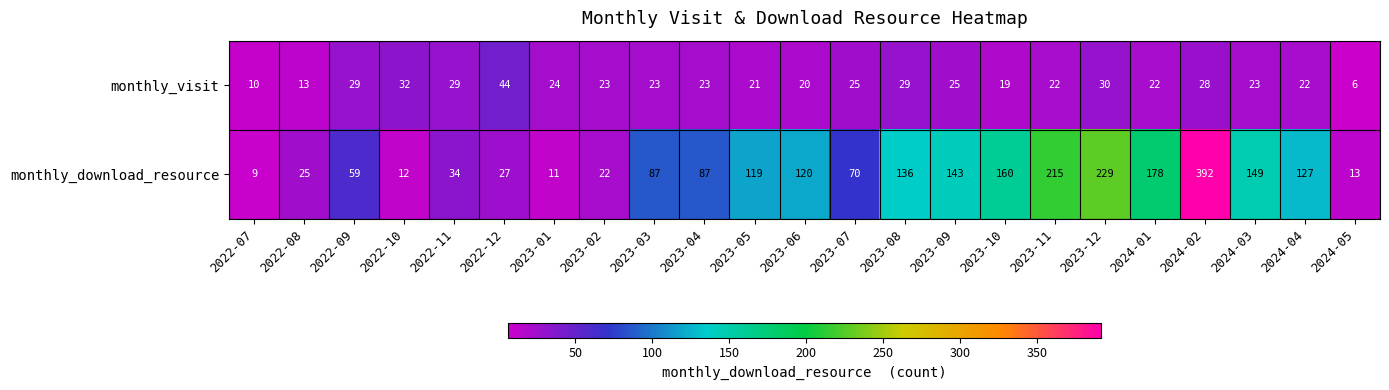

What is the difference between the second highest and minimum values in the monthly_download_resource series?

220